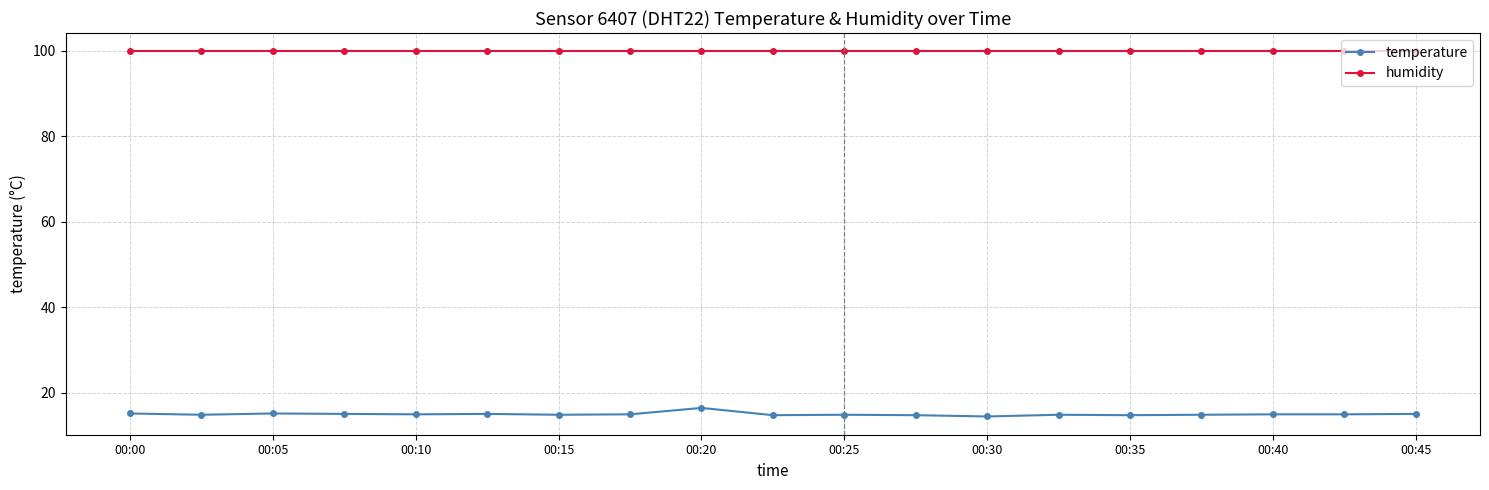

Which series has the widest spread of values?

temperature